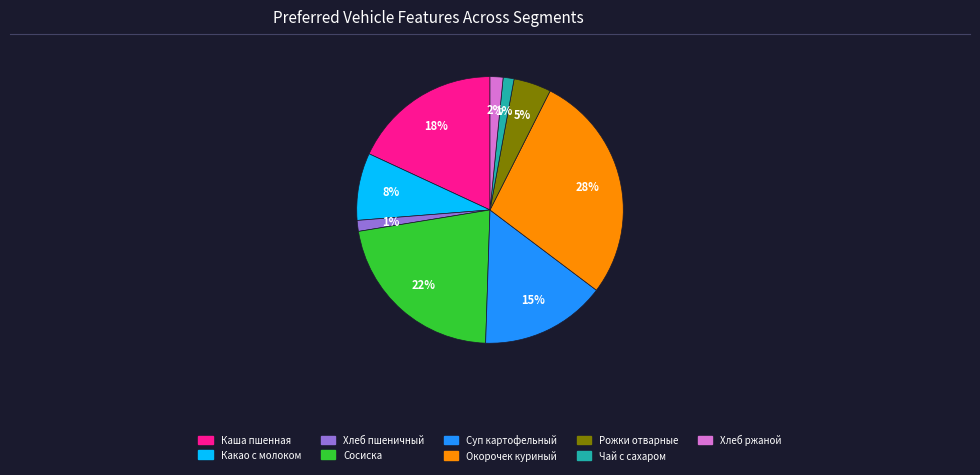

To the nearest percent, what is the average slice percentage?

11%